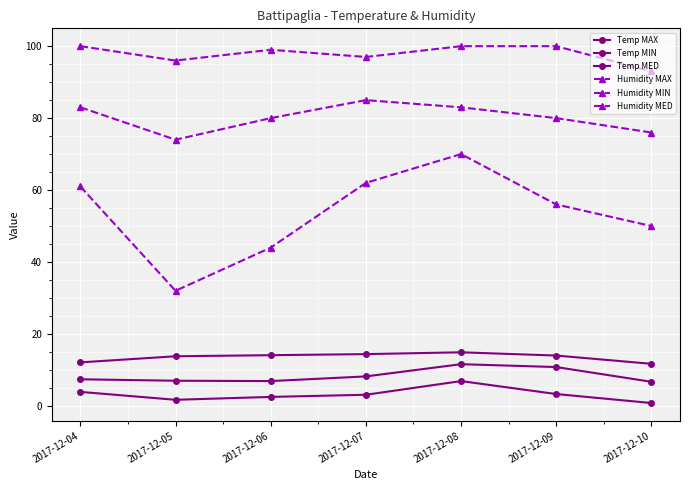

How many lines are shown in the chart?

6